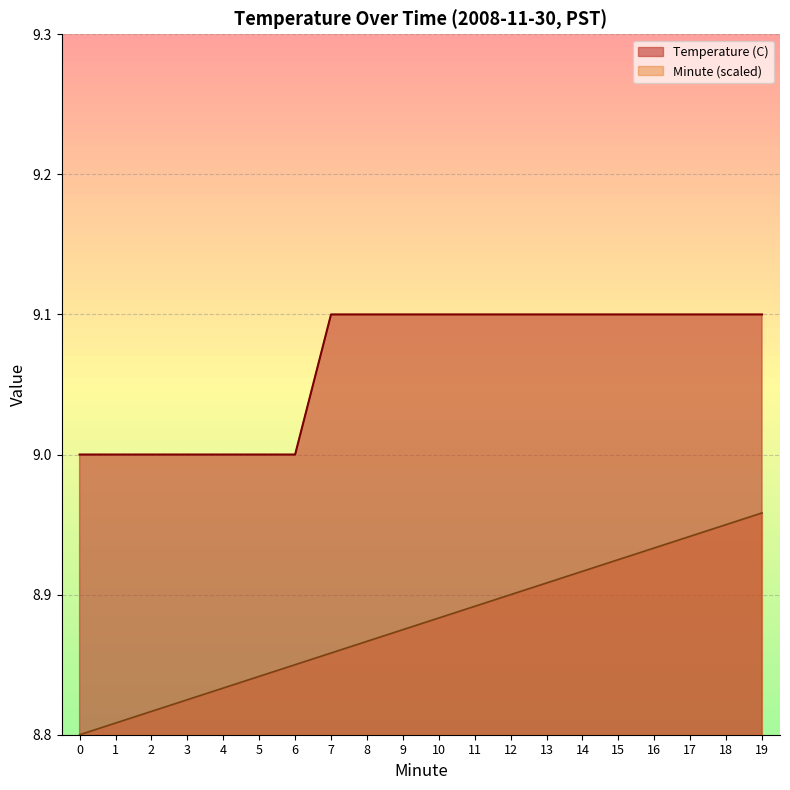

What is the average value of the Temperature (C) series?

9.1